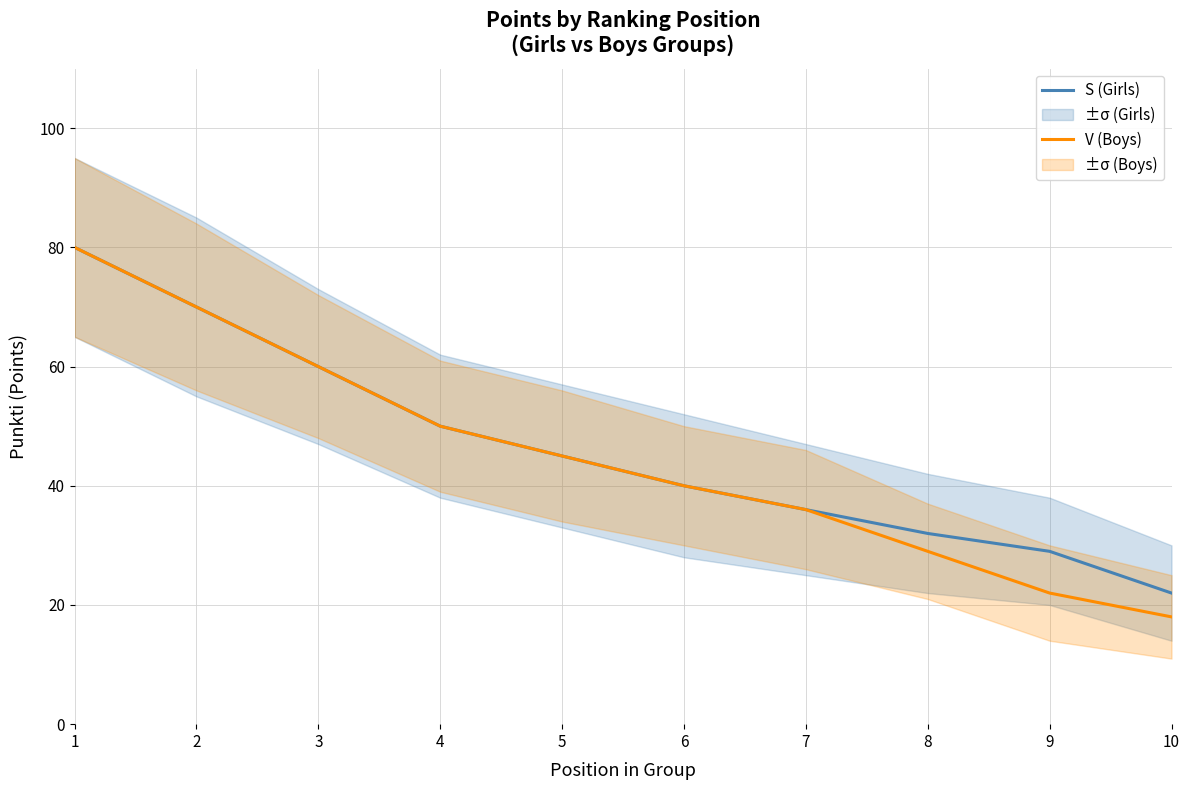

At which category does the chart reach its peak across all series?

1